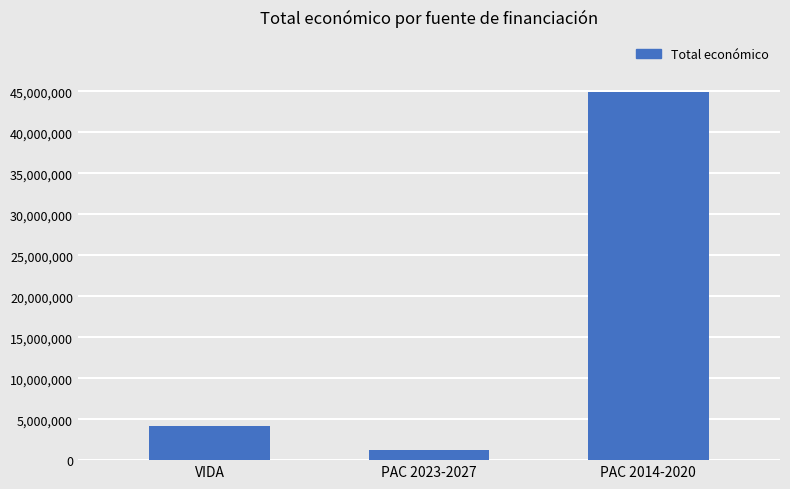

Rank the categories by value from highest to lowest.

PAC 2014-2020, VIDA, PAC 2023-2027